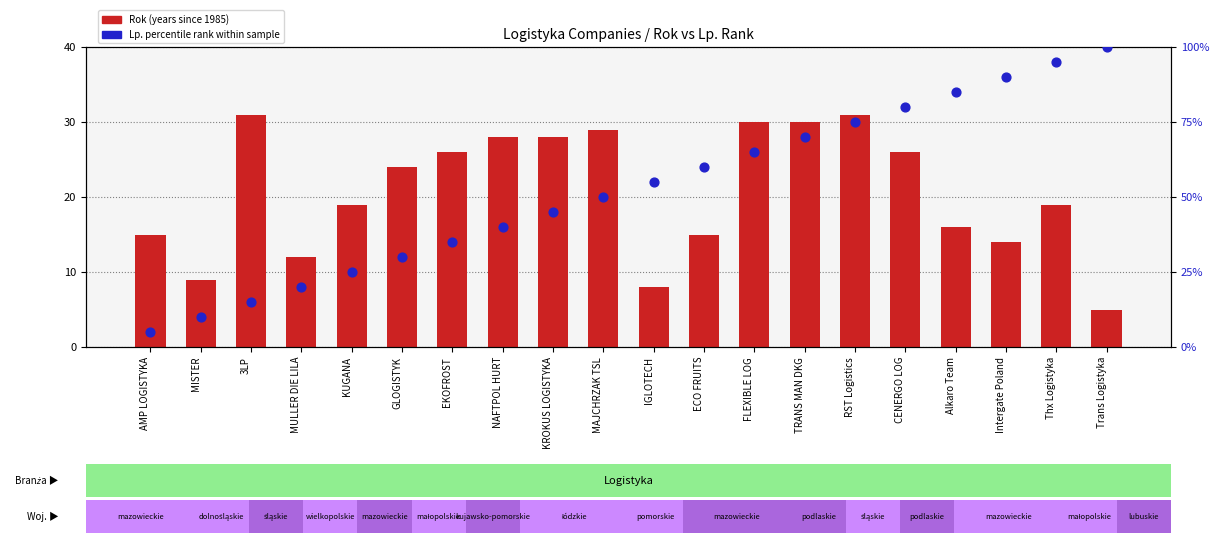

At how many categories does at least one series exceed 14?

19